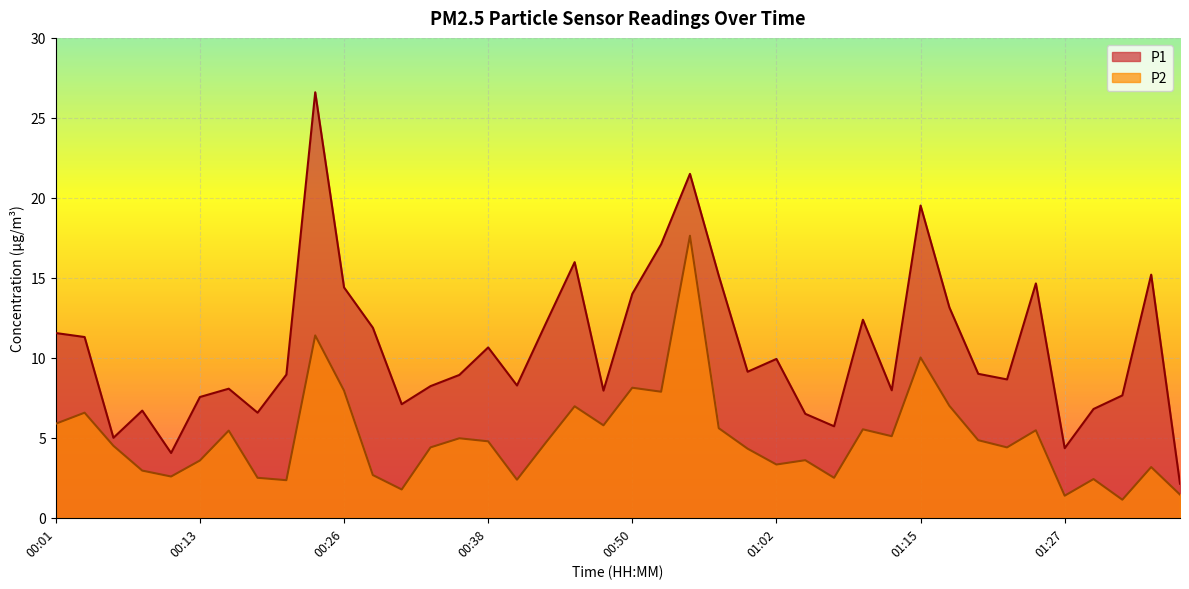

What is the value of the P2 point at the 2nd from the left?

6.6